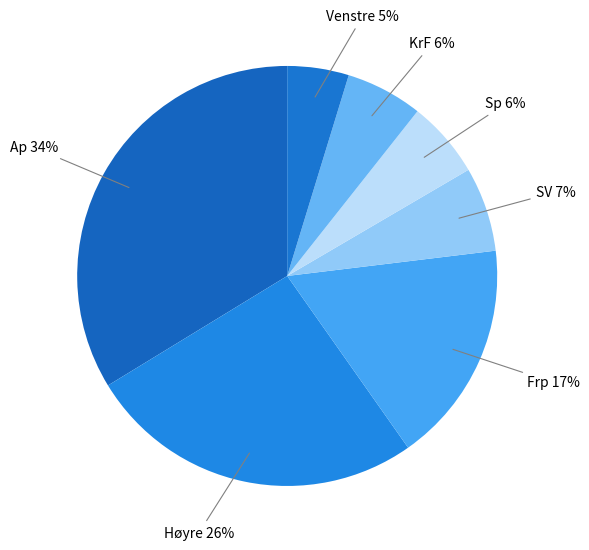

To the nearest percent, what percentage of the pie is Høyre?

26%